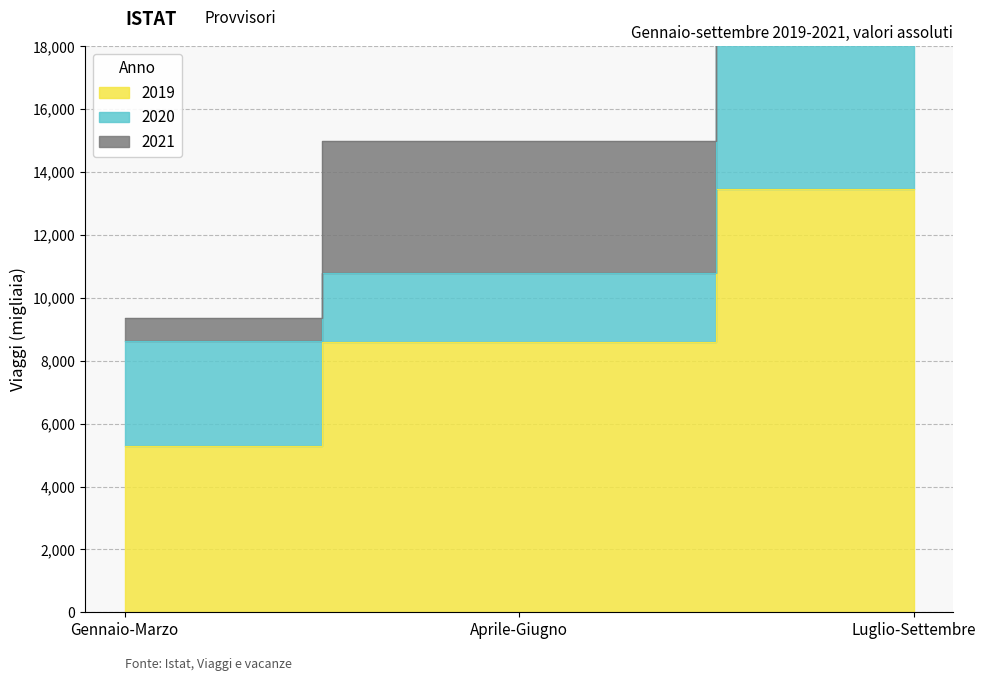

What is the difference between the maximum and minimum values in the 2020 series?

19139